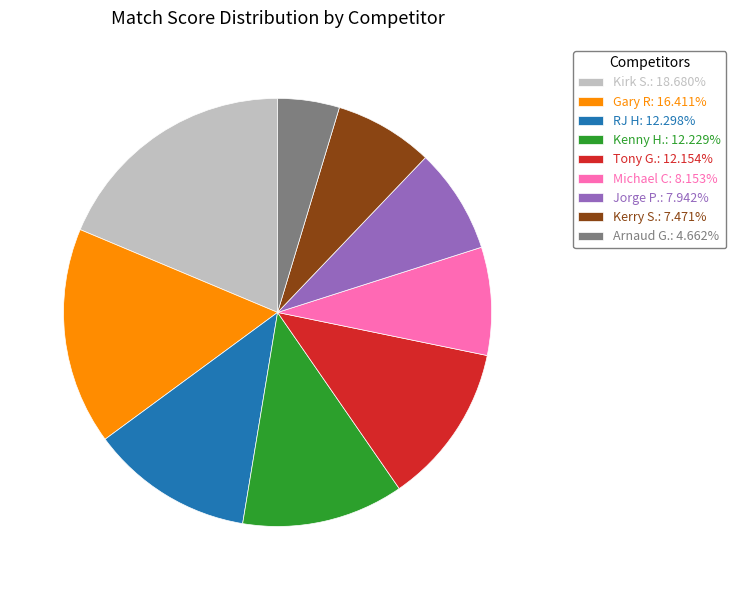

What is the ratio of the value at Michael C: 8.153% to the value at Arnaud G.: 4.662%?

1.7